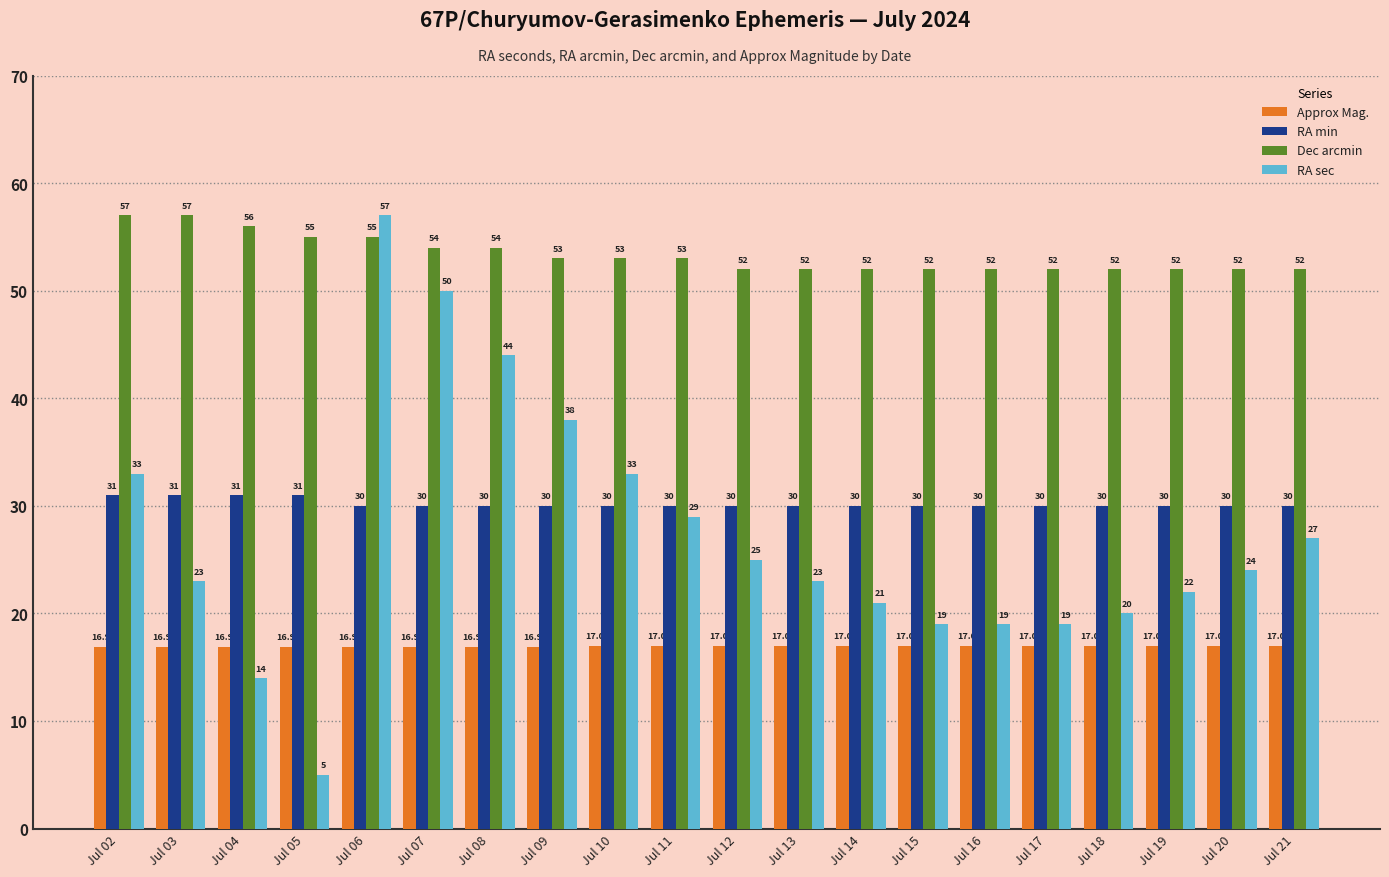

What are all the series names shown in the legend?

Approx Mag., RA min, Dec arcmin, RA sec